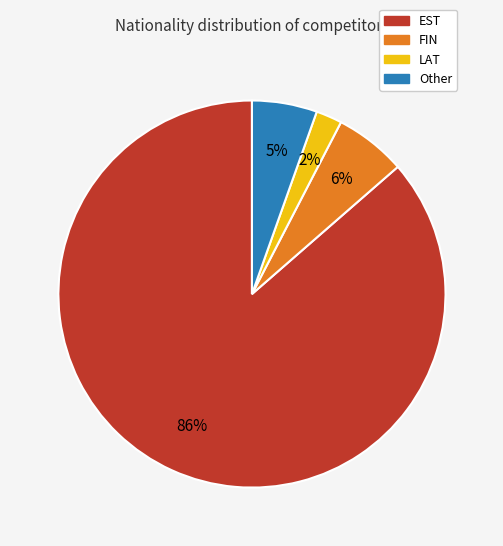

To the nearest percent, what percentage of the pie is FIN?

6%